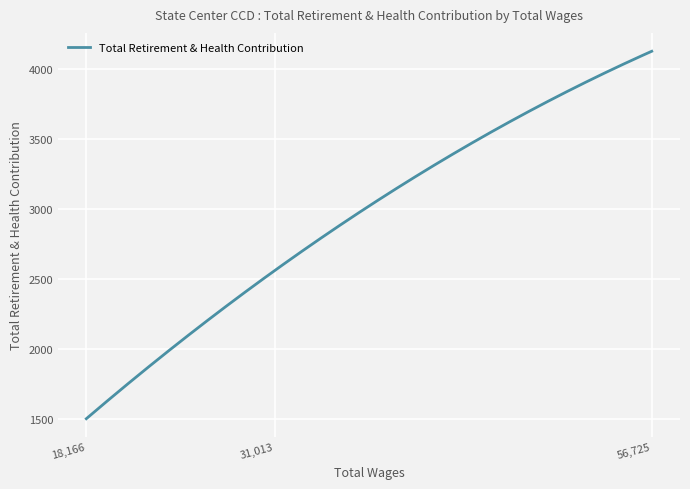

What is the minimum value shown in the chart?

1499.0